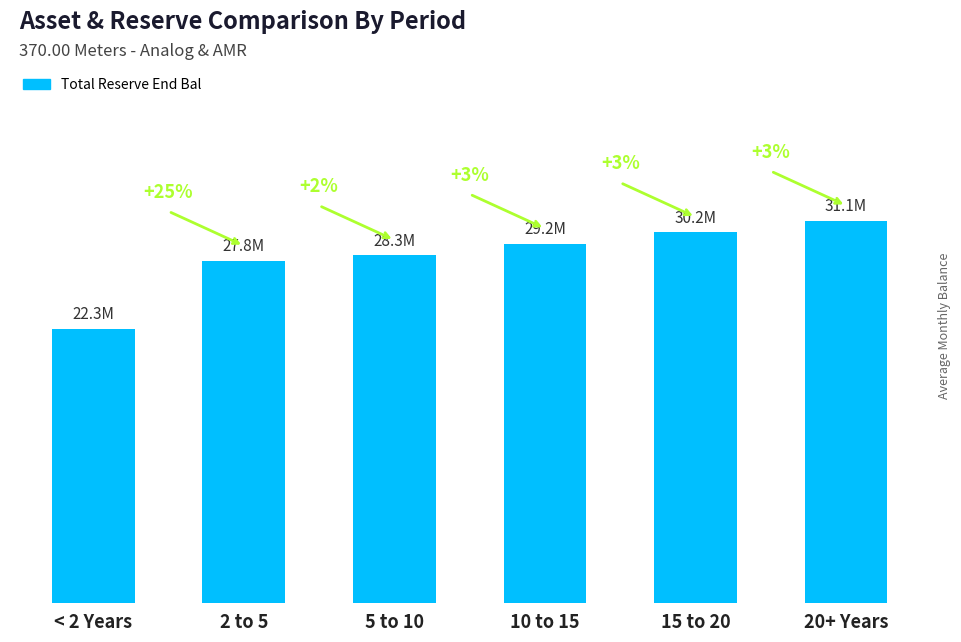

Does the chart contain stacked bars?

No